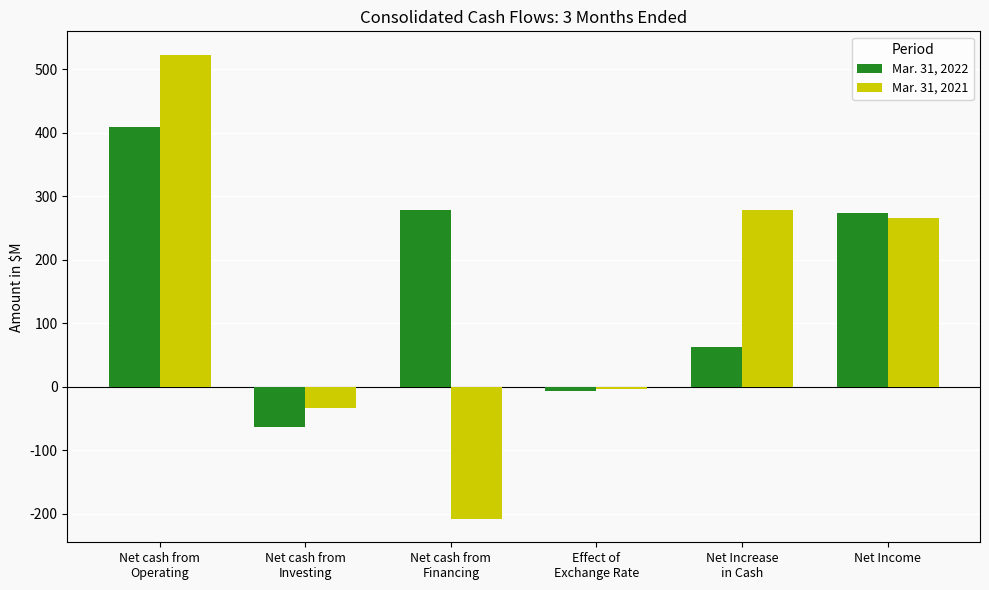

Which category has the lowest value across all series?

Net cash from
Financing